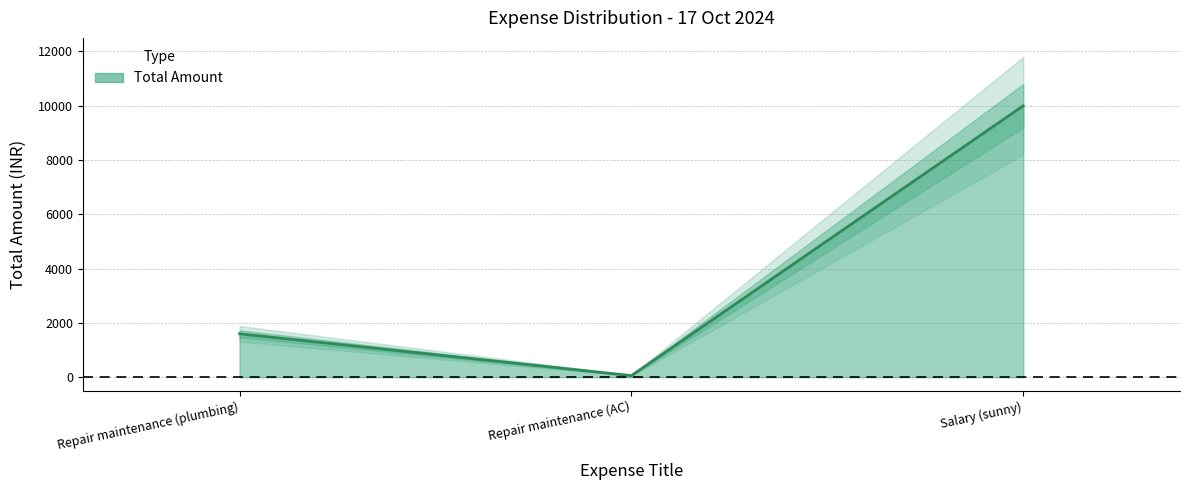

Between Repair maintenance (AC) and Repair maintenance (plumbing), which is larger?

Repair maintenance (plumbing)